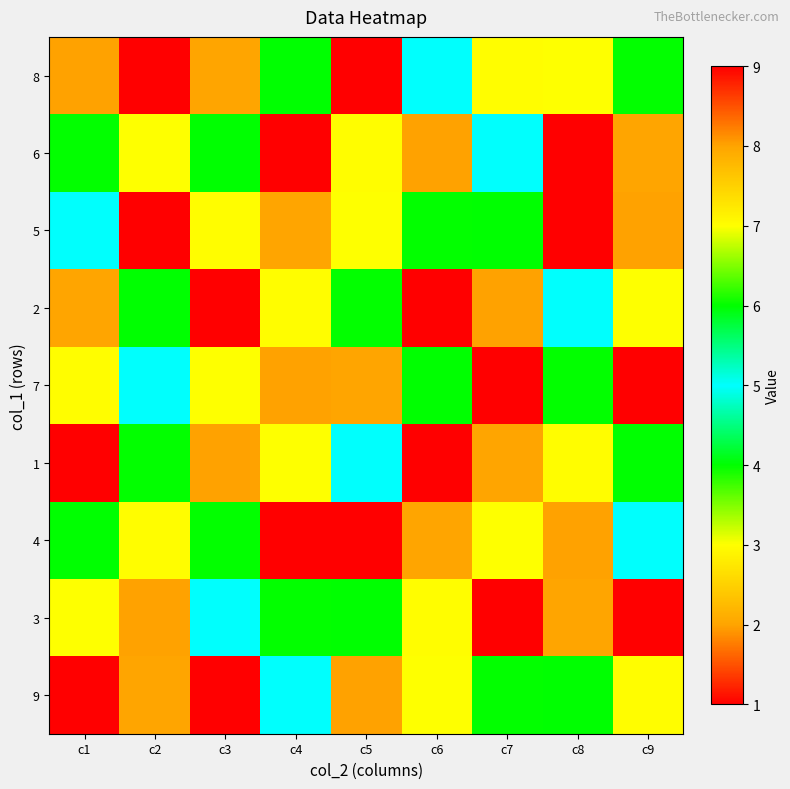

Reading left to right, what are all the values shown in this chart?

8: c1=8	c2=1	c3=2	c4=4	c5=9	c6=5	c7=7	c8=3	c9=6
6: c1=6	c2=3	c3=4	c4=1	c5=7	c6=8	c7=5	c8=9	c9=2
5: c1=5	c2=9	c3=7	c4=2	c5=3	c6=6	c7=4	c8=1	c9=8
2: c1=2	c2=4	c3=9	c4=7	c5=6	c6=1	c7=8	c8=5	c9=3
7: c1=7	c2=5	c3=3	c4=8	c5=2	c6=4	c7=1	c8=6	c9=9
1: c1=1	c2=6	c3=8	c4=3	c5=5	c6=9	c7=2	c8=7	c9=4
4: c1=4	c2=7	c3=6	c4=9	c5=1	c6=2	c7=3	c8=8	c9=5
3: c1=3	c2=8	c3=5	c4=6	c5=4	c6=7	c7=9	c8=2	c9=1
9: c1=9	c2=2	c3=1	c4=5	c5=8	c6=3	c7=6	c8=4	c9=7